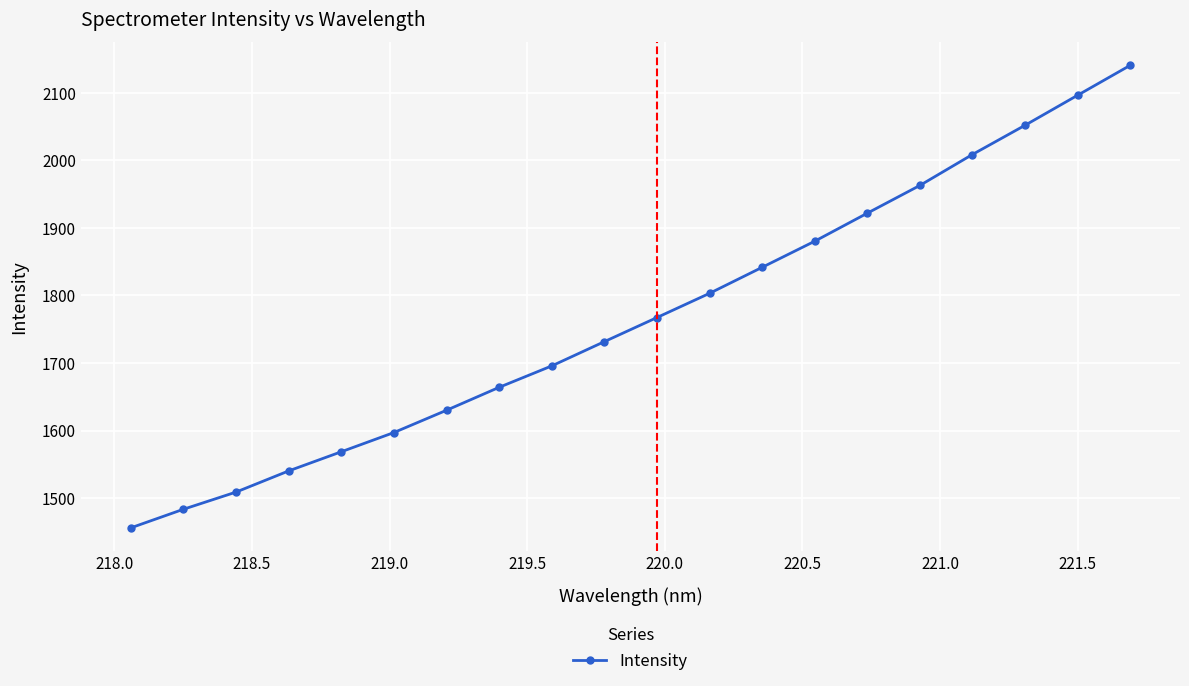

How many lines are shown in the chart?

1